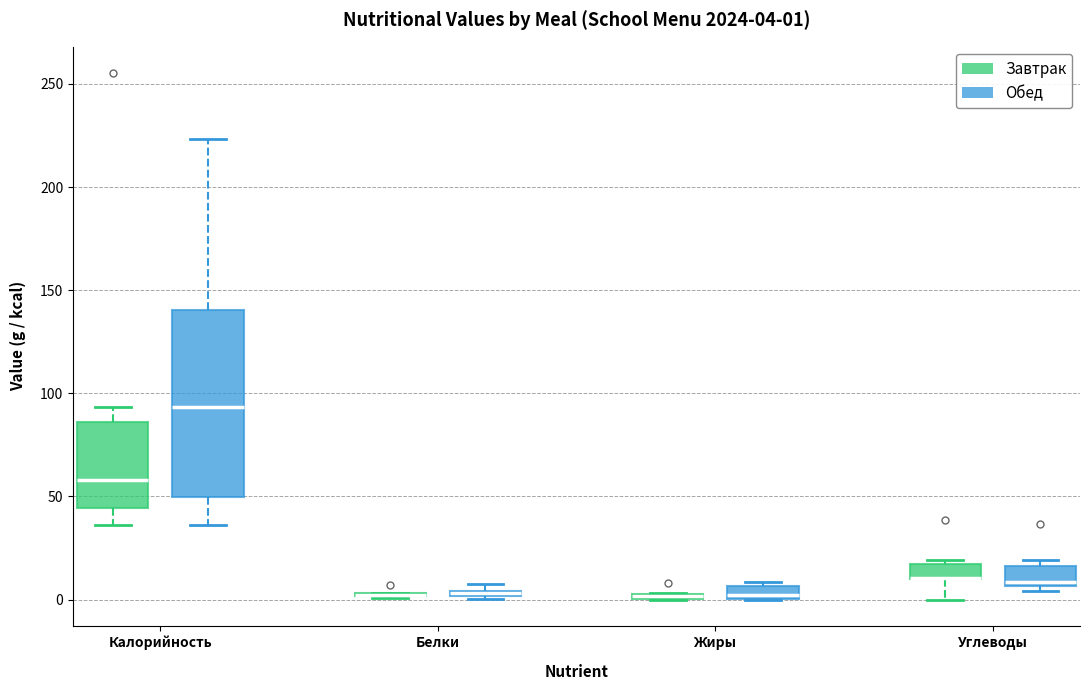

Comparing the boxes themselves (not the whiskers), which one is the tallest?

Калорийность (Обед)